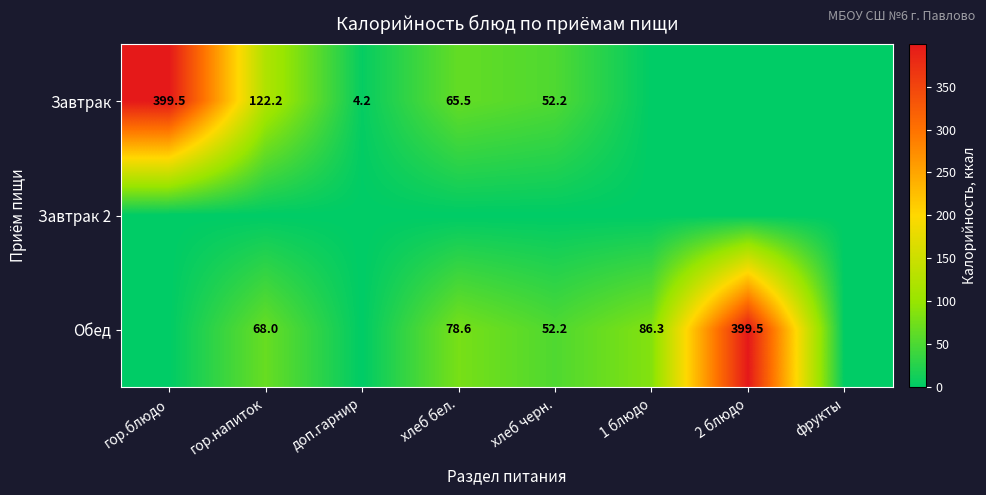

Is it true that Обед equals 113.9 at 1 блюдо?

False